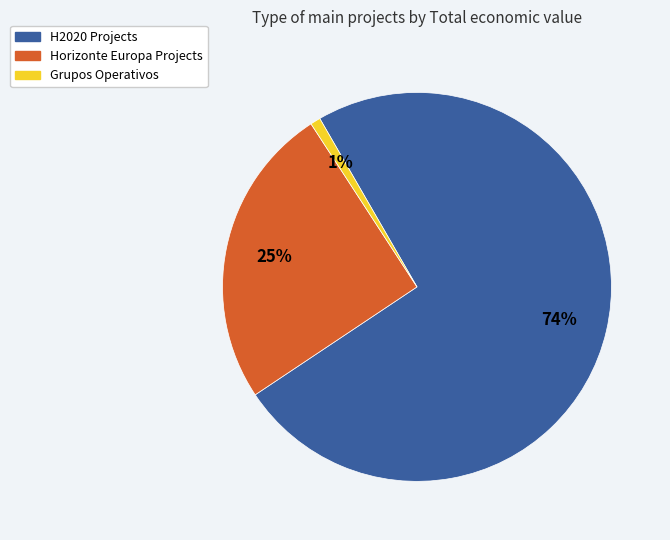

To the nearest percent, what is the average slice percentage?

33%